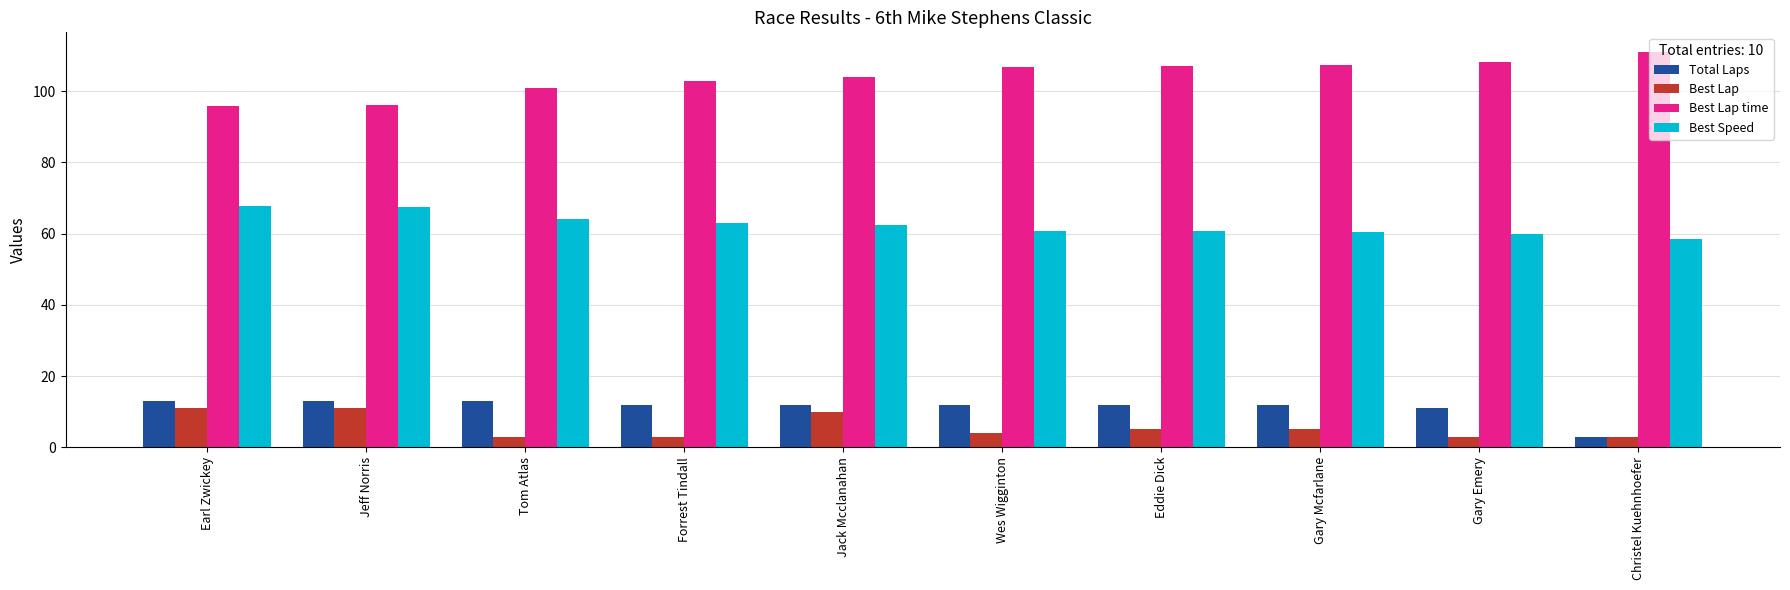

True or false: Best Lap has a value of 14.0 at Jack Mcclanahan.

False